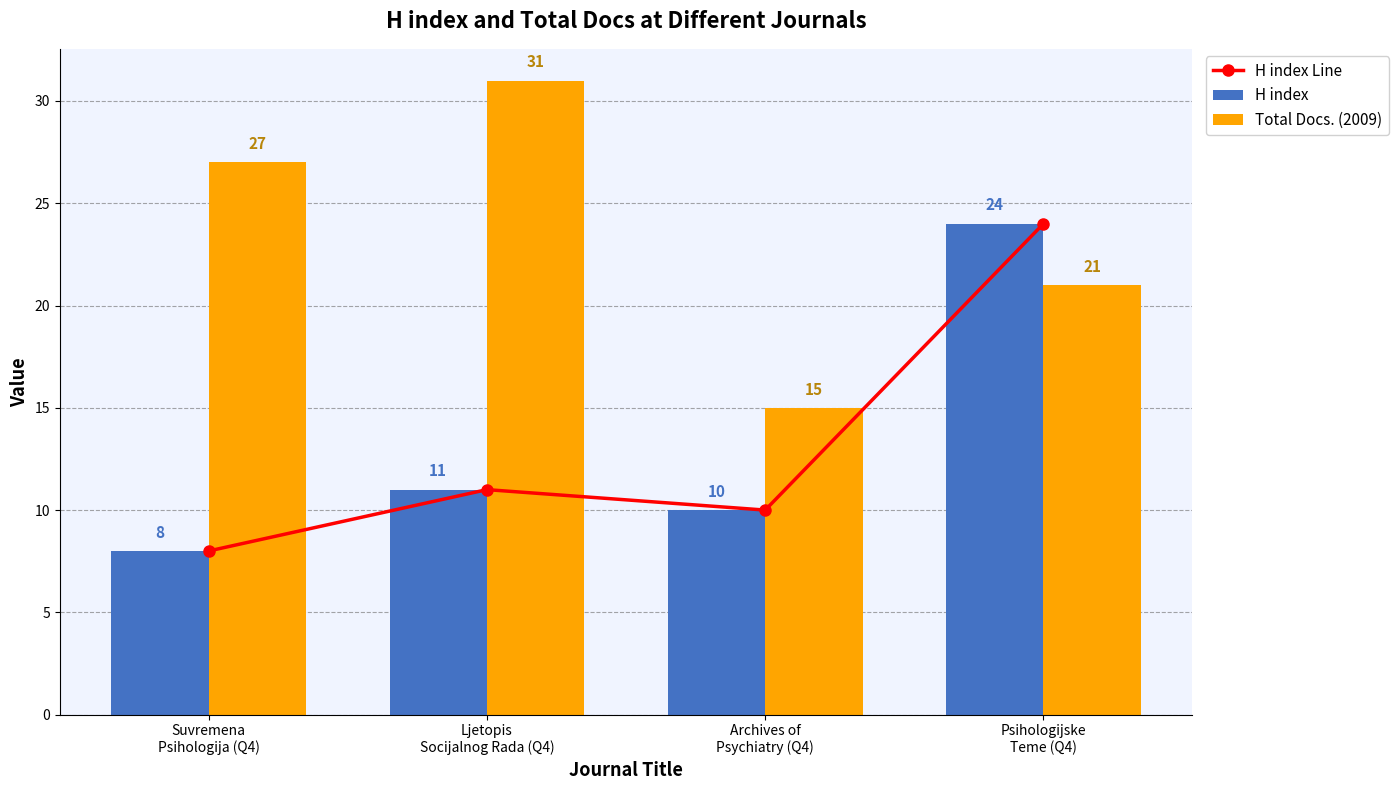

At which label is H index Line closest to 16?

Ljetopis
Socijalnog Rada (Q4)